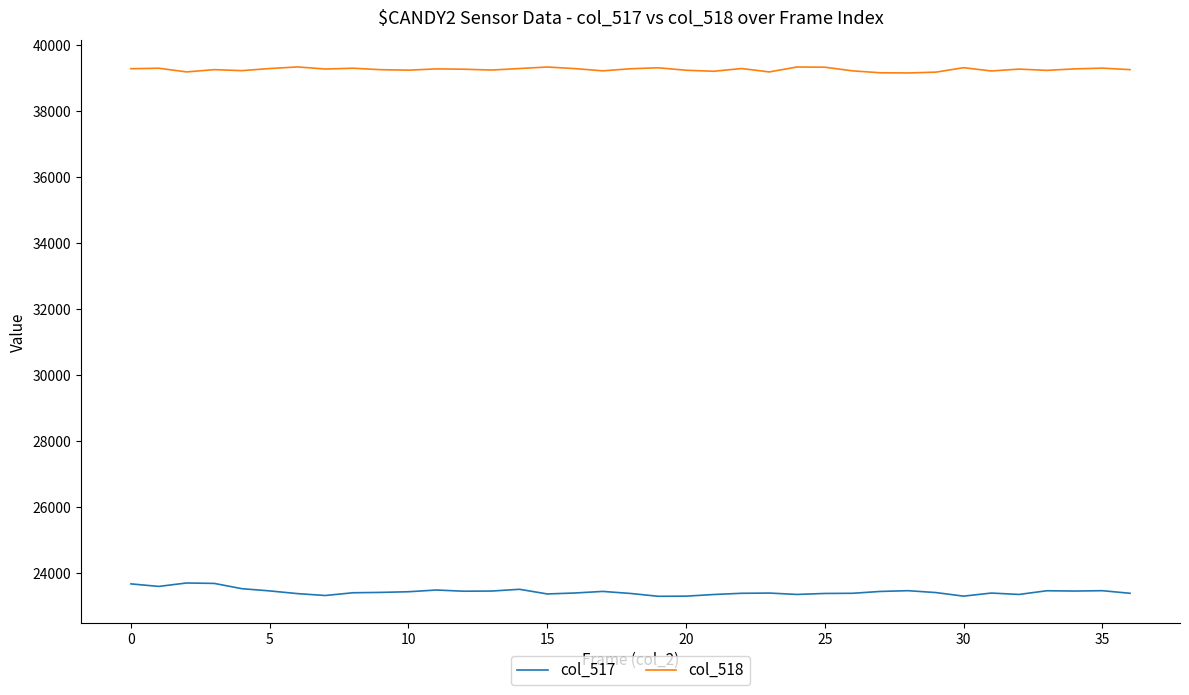

Does the chart have visible grid lines?

No